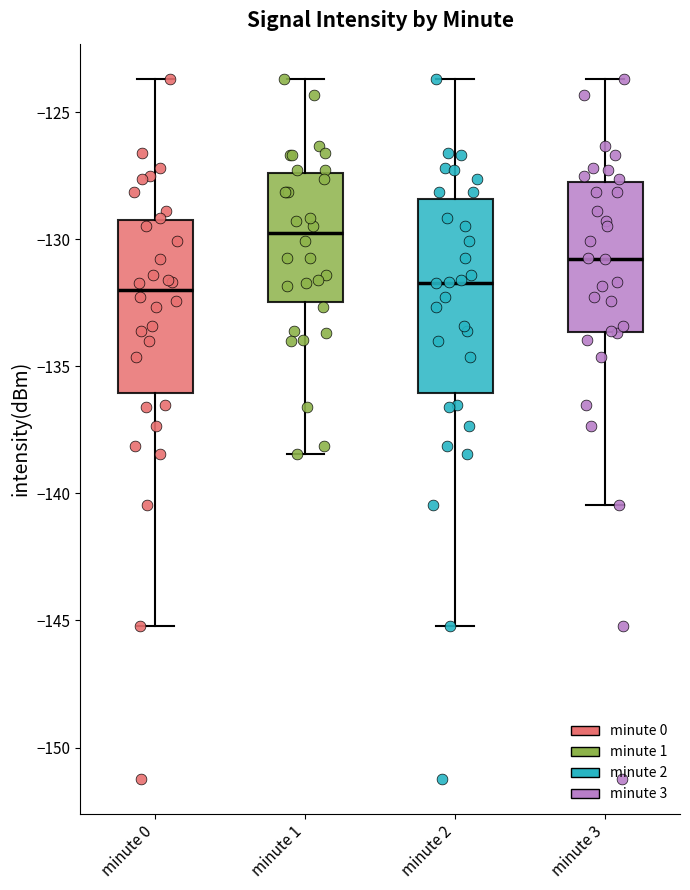

Where does the upper whisker of the box for minute 0 end on the y-axis? The values are not printed on the chart, so give them approximately, as read against the axis.

-123.5